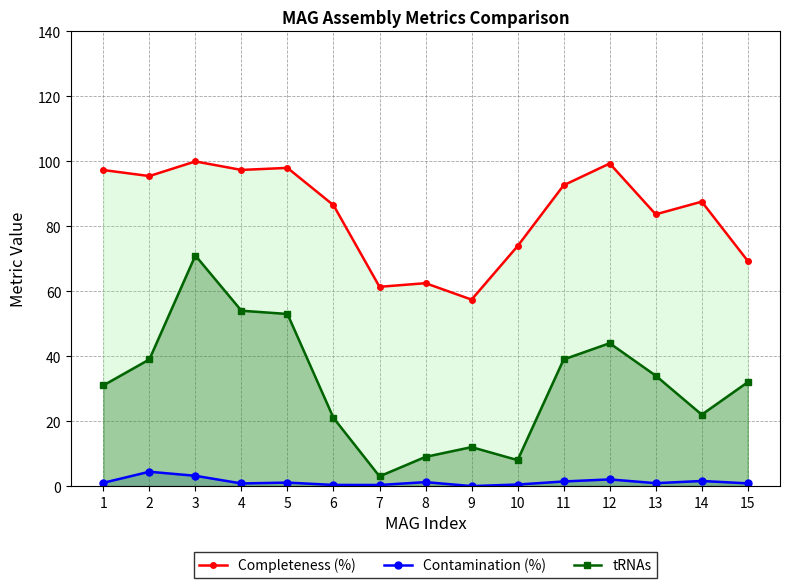

Reading left to right, what are all the values shown in this chart?

Completeness (%): 1=97.3	2=95.5	3=100.0	4=97.3	5=98.0	6=86.5	7=61.4	8=62.5	9=57.4	10=73.9	11=92.6	12=99.3	13=83.7	14=87.6	15=69.3
Contamination (%): 1=1.0	2=4.4	3=3.2	4=0.8	5=1.1	6=0.3	7=0.3	8=1.2	9=0.0	10=0.5	11=1.4	12=2.1	13=0.9	14=1.6	15=0.8
tRNAs: 1=31.0	2=39.0	3=71.0	4=54.0	5=53.0	6=21.0	7=3.0	8=9.0	9=12.0	10=8.0	11=39.0	12=44.0	13=34.0	14=22.0	15=32.0